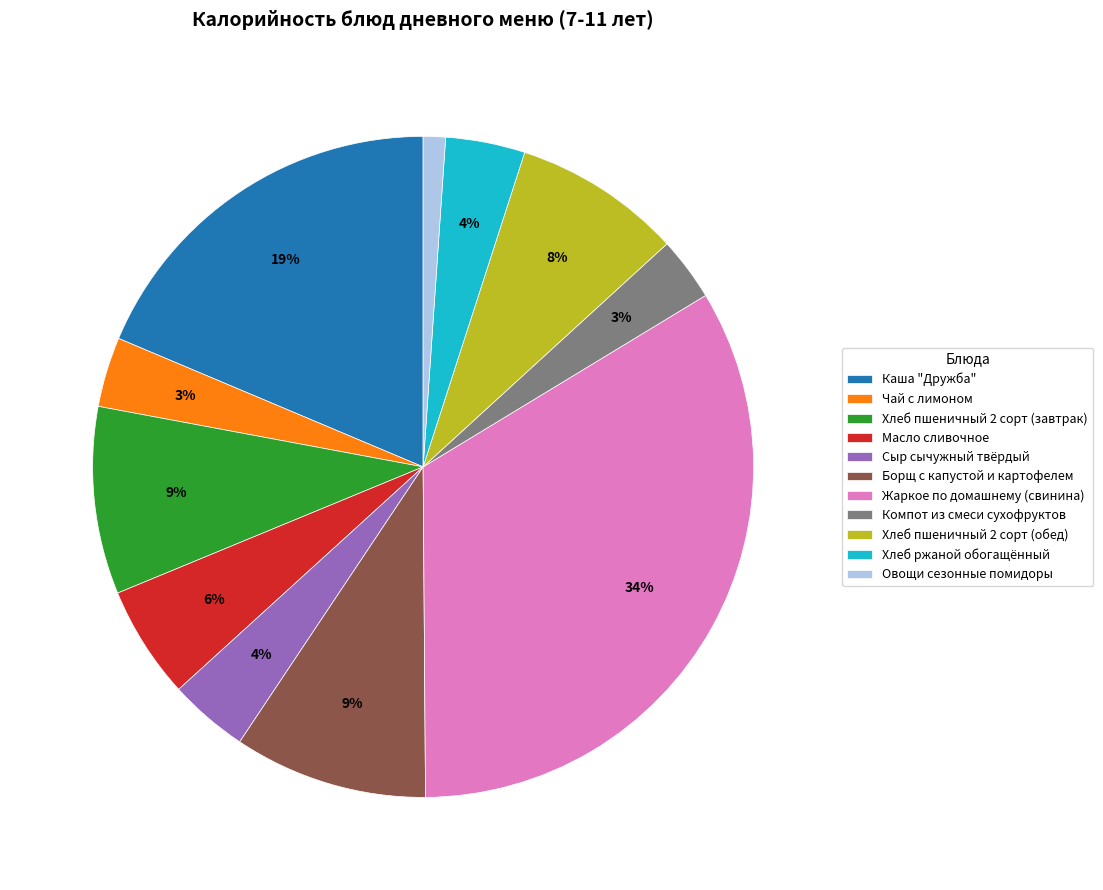

Is the sum of Компот из смеси сухофруктов and Хлеб пшеничный 2 сорт (завтрак) greater than half?

No